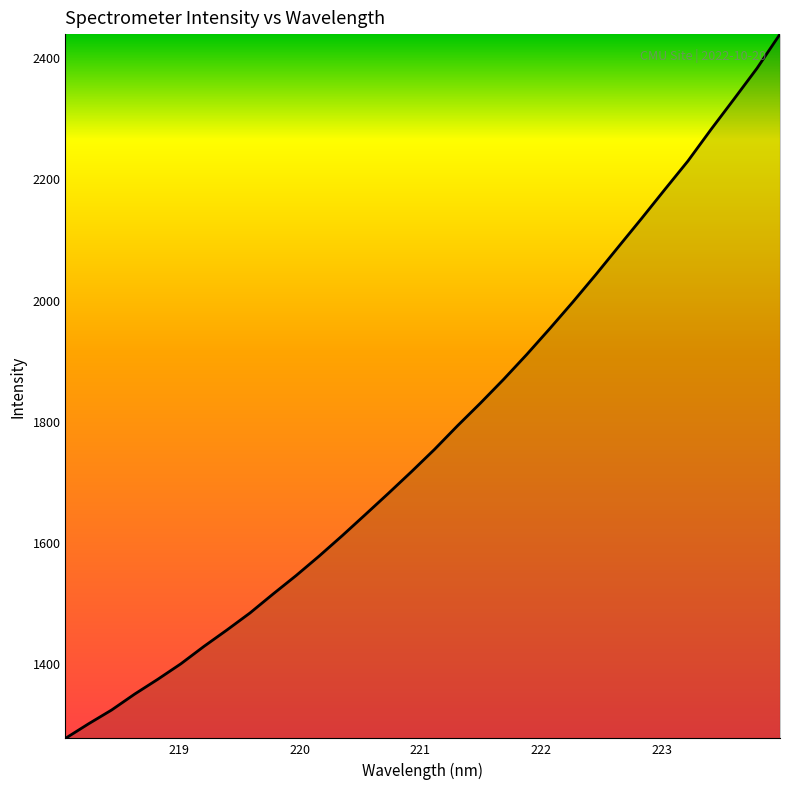

What is the maximum value shown in the chart?

2438.2